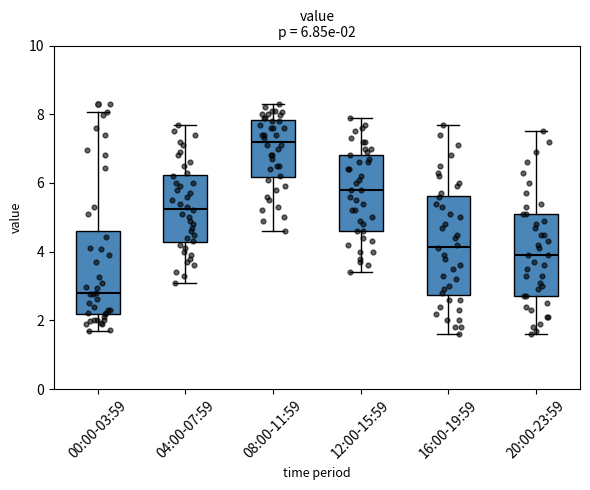

Which box's median line is the lowest?

00:00-03:59